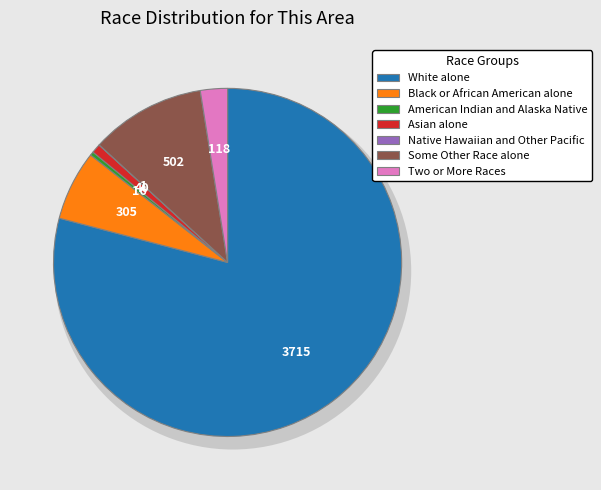

To the nearest percent, what is the combined percentage of White alone and Two or More Races?

82%